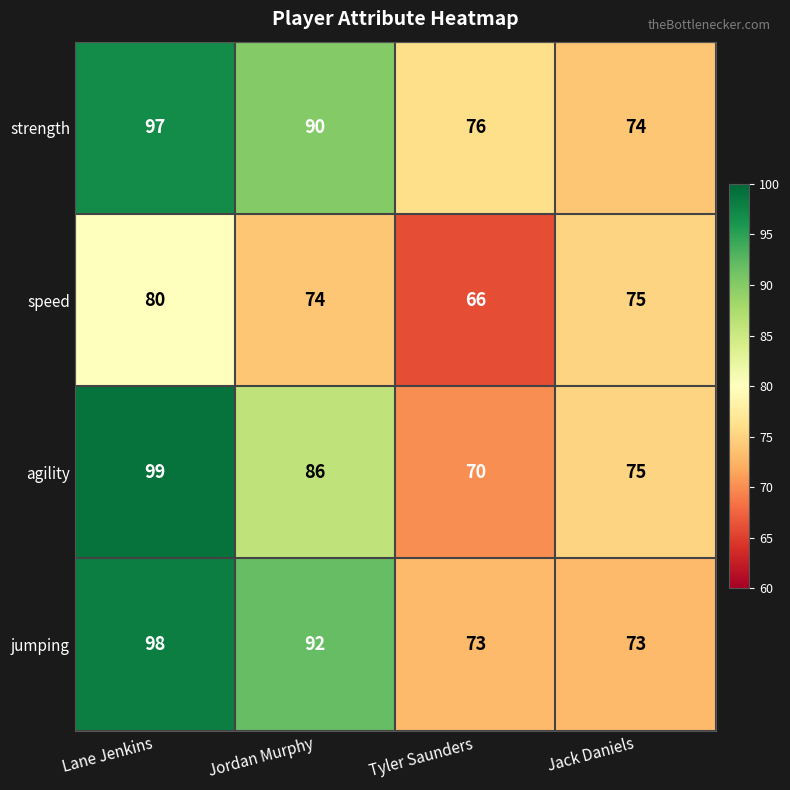

Which series changed the most between Lane Jenkins and Jack Daniels?

jumping